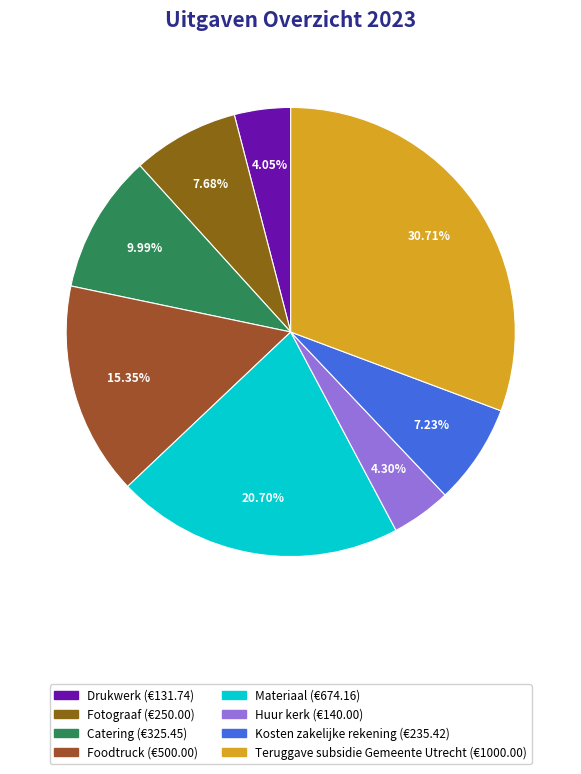

What is the largest slice in the pie chart?

Teruggave subsidie Gemeente Utrecht